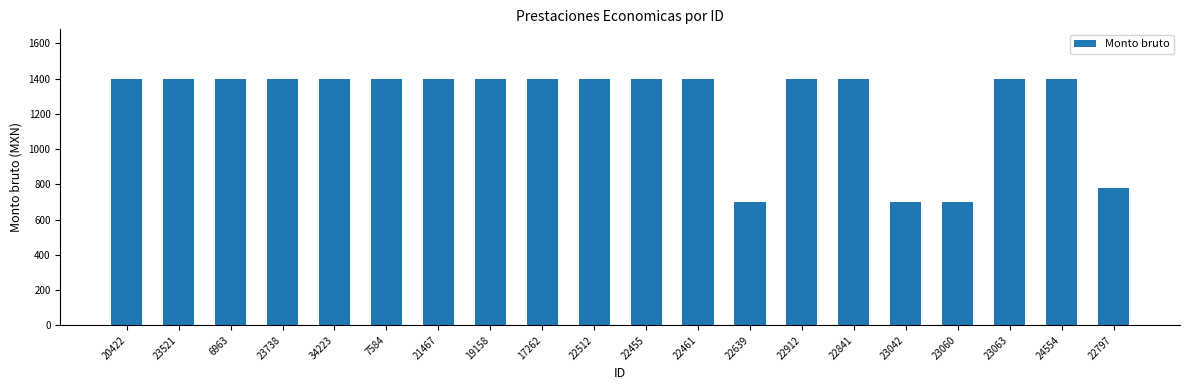

The value at 22912 is 2114. True or false?

False